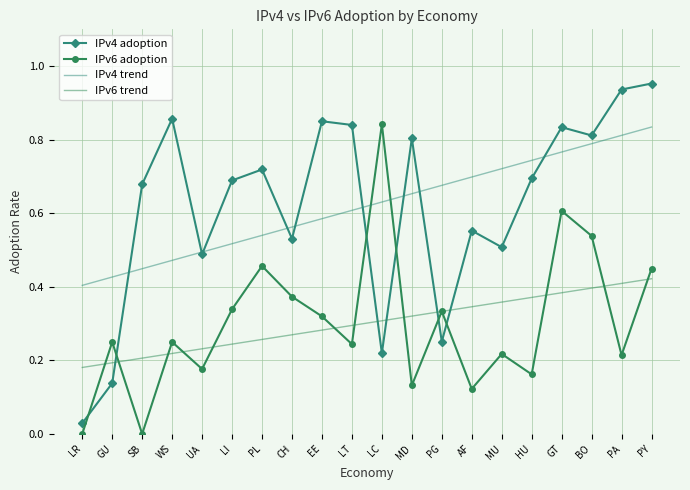

What is the label of the 10th point from the left?

LT